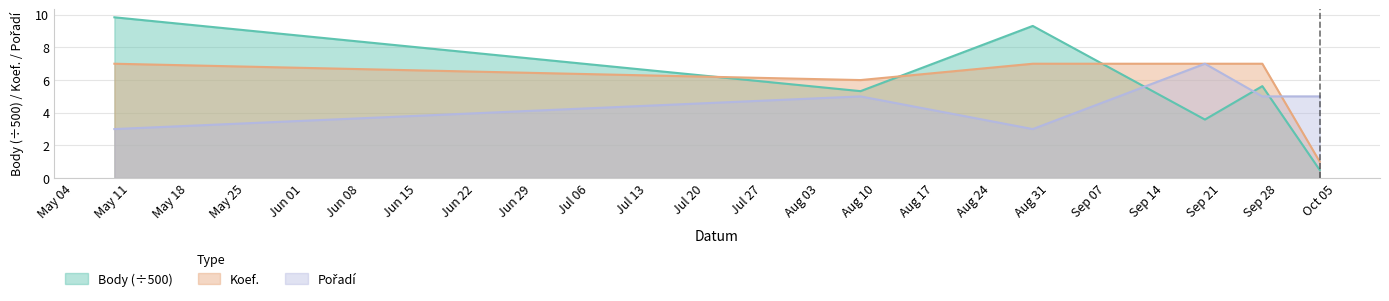

What is the difference between the highest and lowest values at 2015-05-09?

6.8